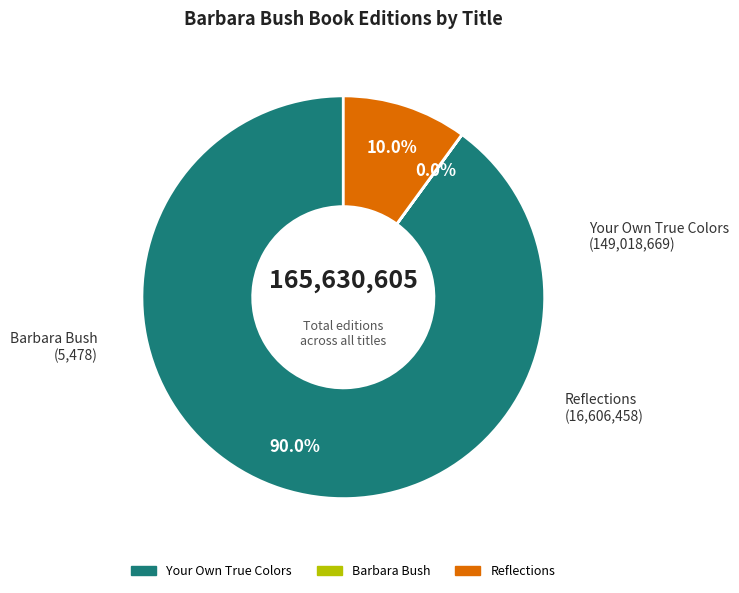

What is the largest slice in the pie chart?

Your Own True Colors